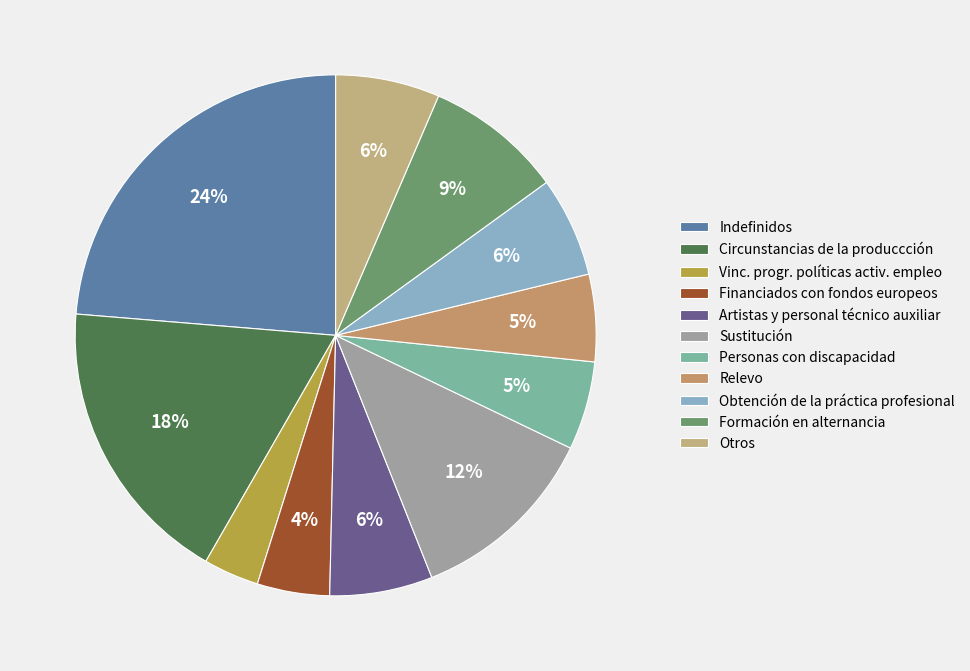

How many slices are in this pie chart?

11